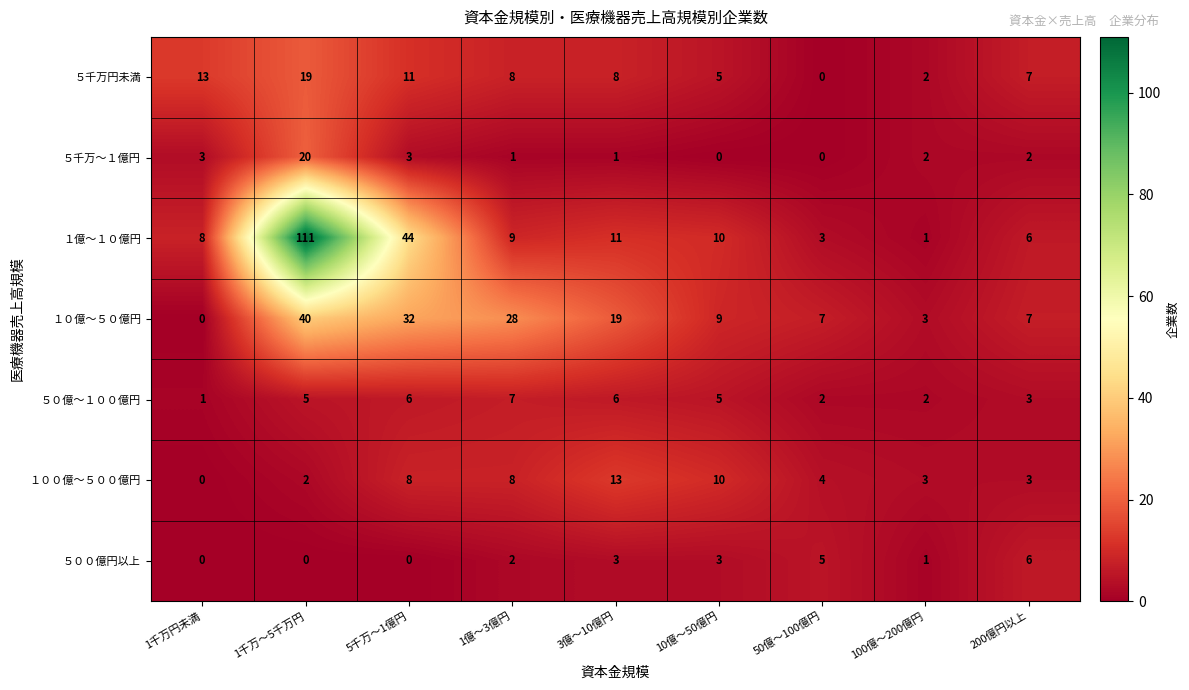

Which series has the widest spread of values?

１億～１０億円